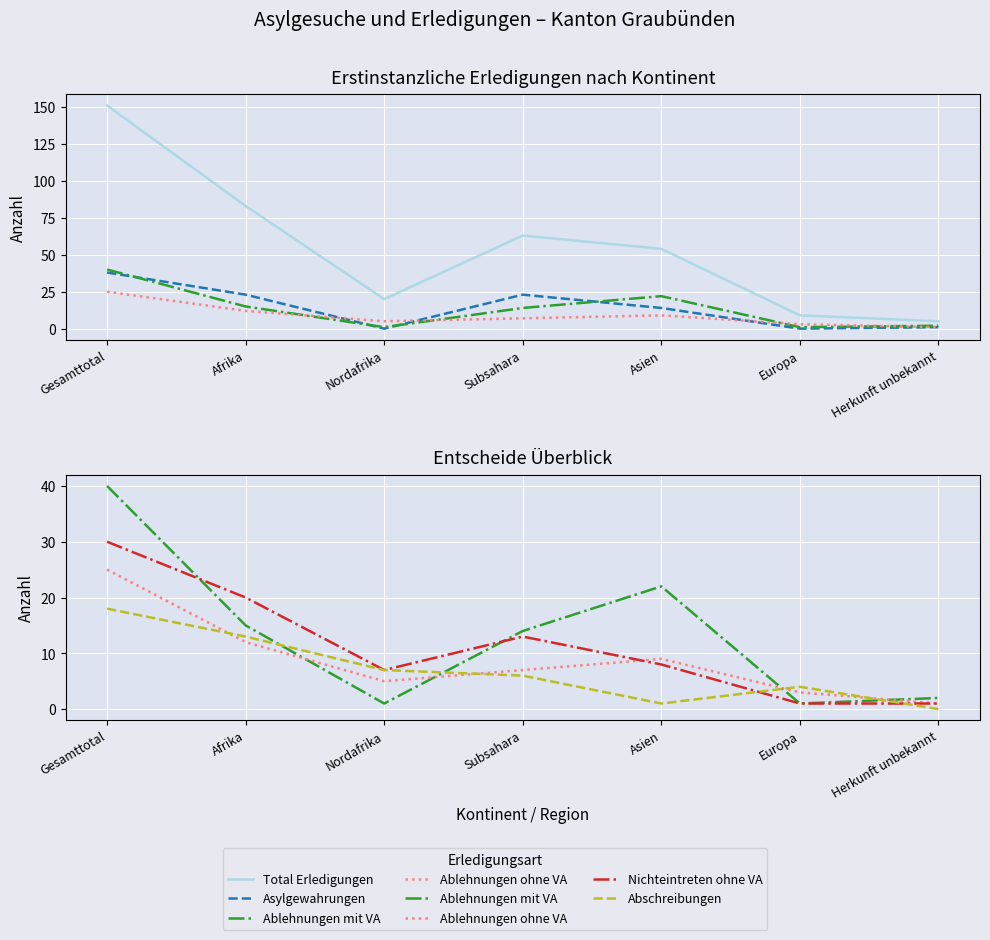

Which series changed the most between Europa and Herkunft unbekannt?

Total Erledigungen